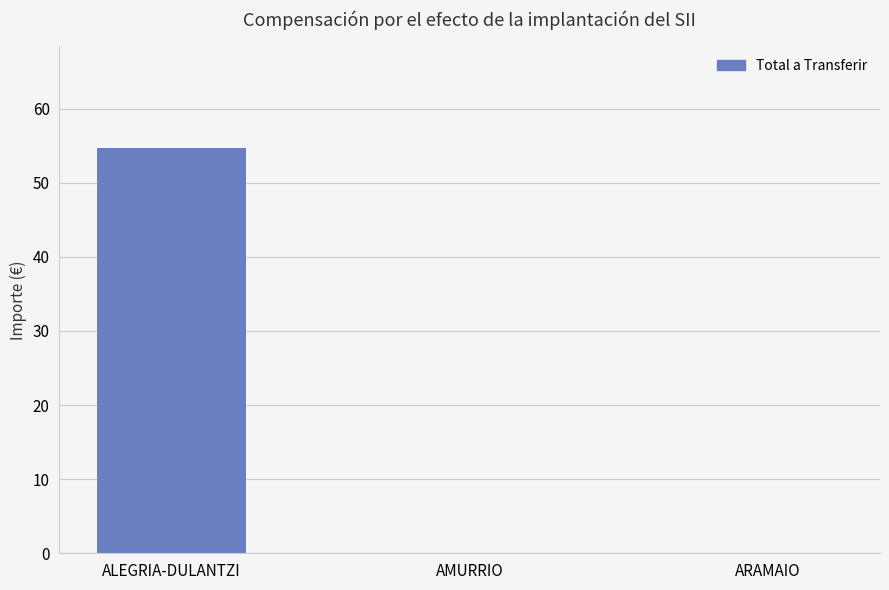

Reading left to right, what are all the values shown in this chart?

54.7	0.0	0.0